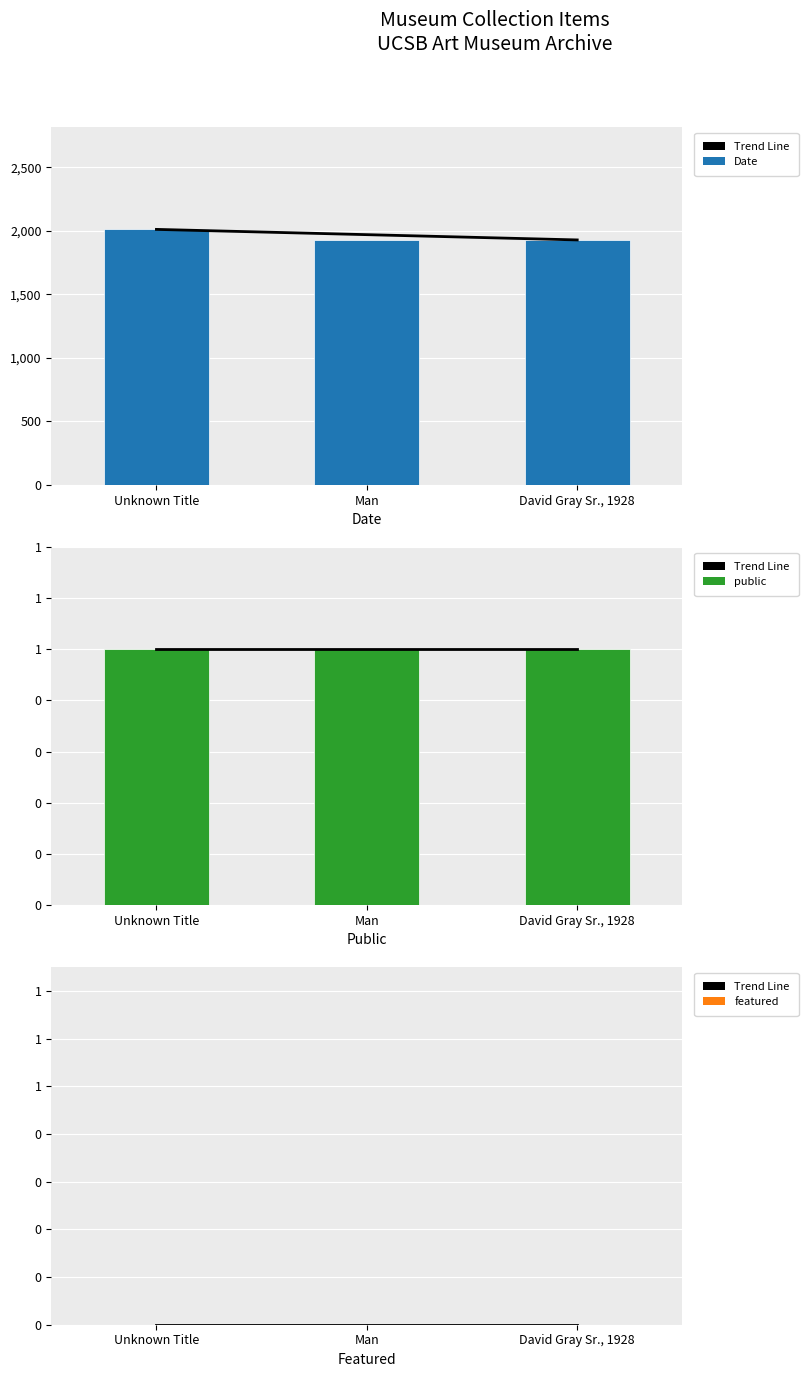

What is the label of the 3rd bar from the left?

David Gray Sr., 1928